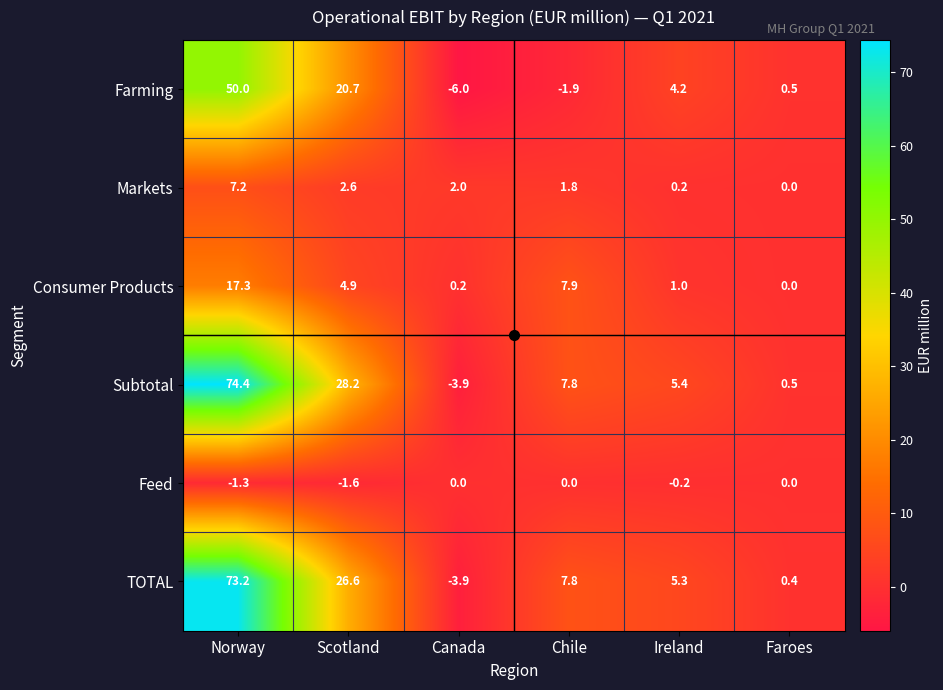

What is the sum of the TOTAL values at Chile and Canada?

3.9